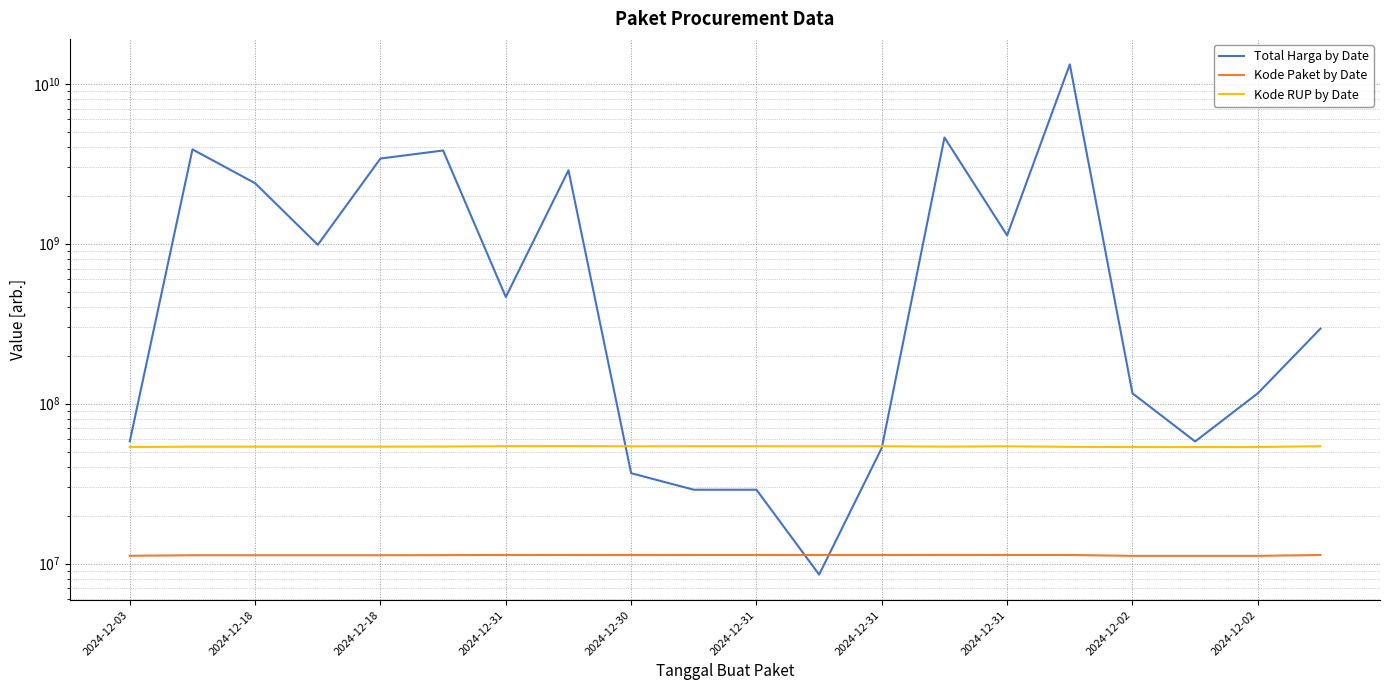

What is the difference between the Kode Paket by Date values at 2024-12-31 and 18?

116994